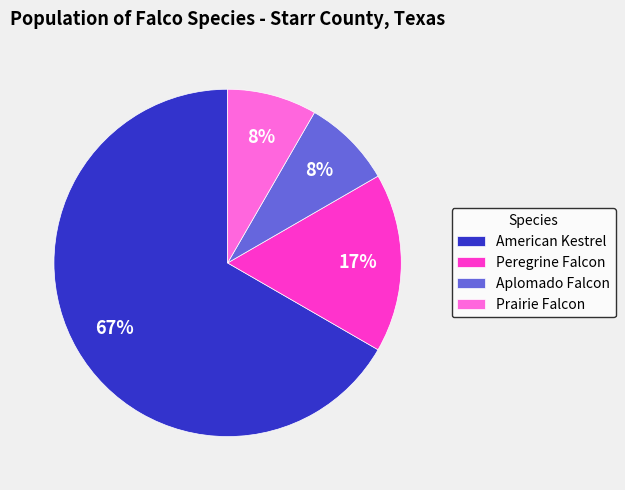

To the nearest percent, what percentage of the pie is Aplomado Falcon?

8%